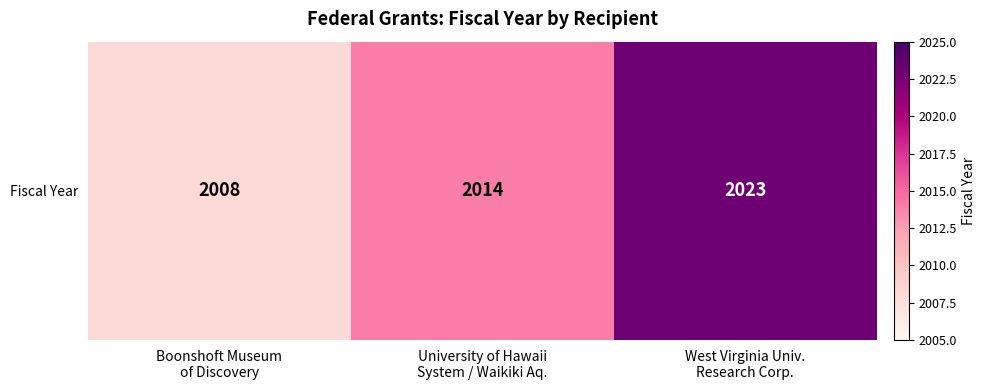

What is the difference between the maximum and minimum values?

15